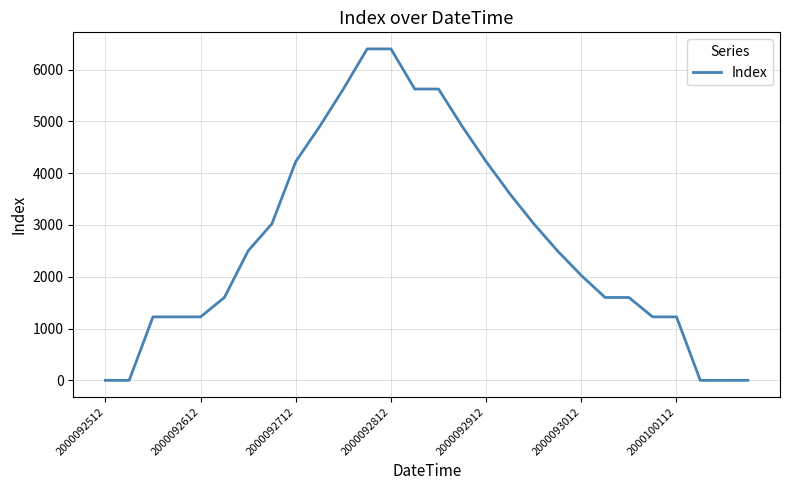

What is the maximum value shown in the chart?

6400